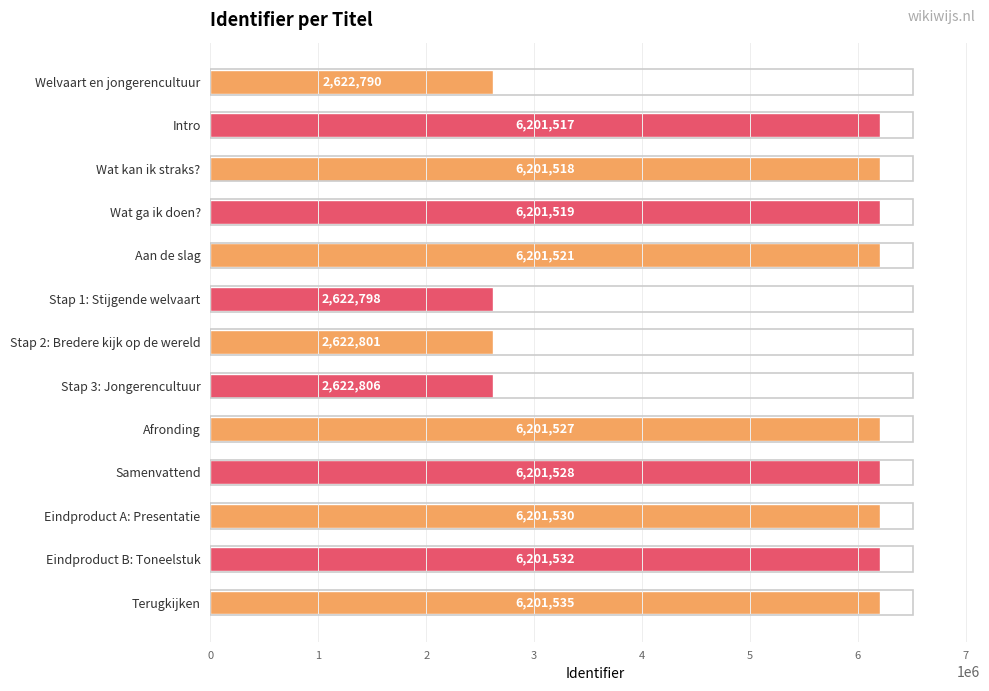

True or false: the data shows 4050536 at Stap 2: Bredere kijk op de wereld.

False